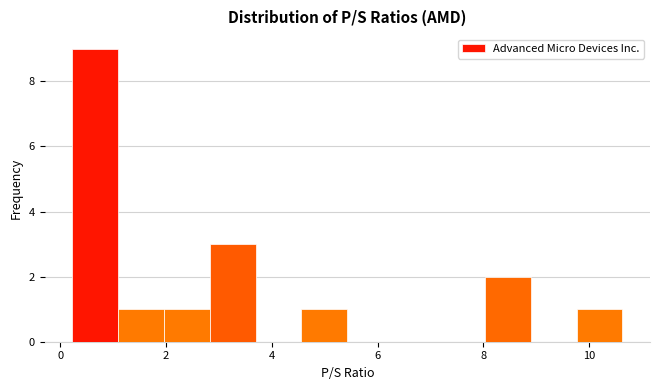

Reading left to right, list every bar in this chart as the range it spans on the x-axis followed by its height. Neither the bar edges nor the heights are printed on the chart, so give them approximately, as read against the axes.

0.2 to 1.0: 9
1.0 to 2.0: 1
2.0 to 2.8: 1
2.8 to 3.6: 3
3.6 to 4.6: 0
4.6 to 5.4: 1
5.4 to 6.2: 0
6.2 to 7.2: 0
7.2 to 8.0: 0
8.0 to 8.8: 2
8.8 to 9.8: 0
9.8 to 10.6: 1